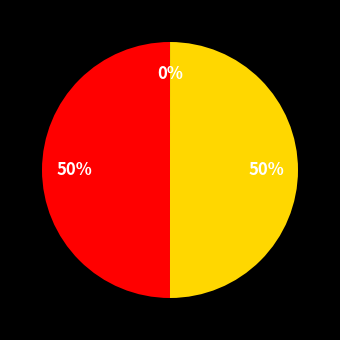

To the nearest percent, what is the average slice percentage?

33%